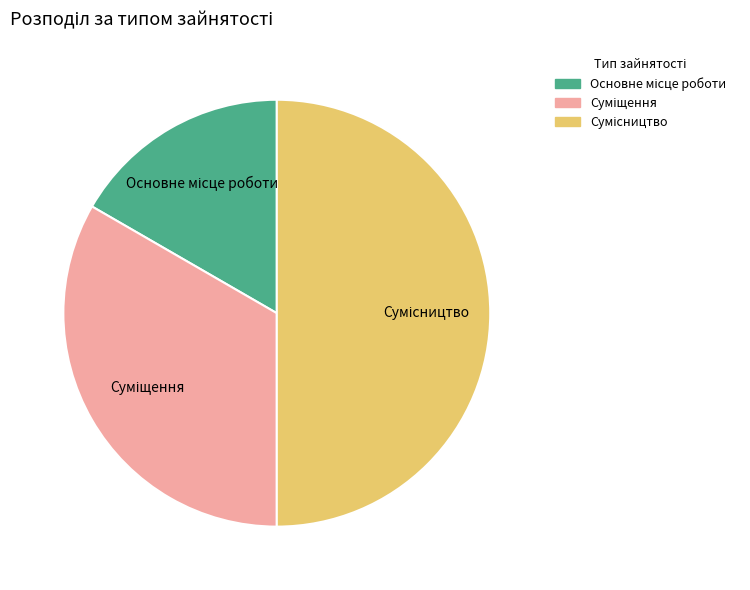

How many slices are in this pie chart?

3